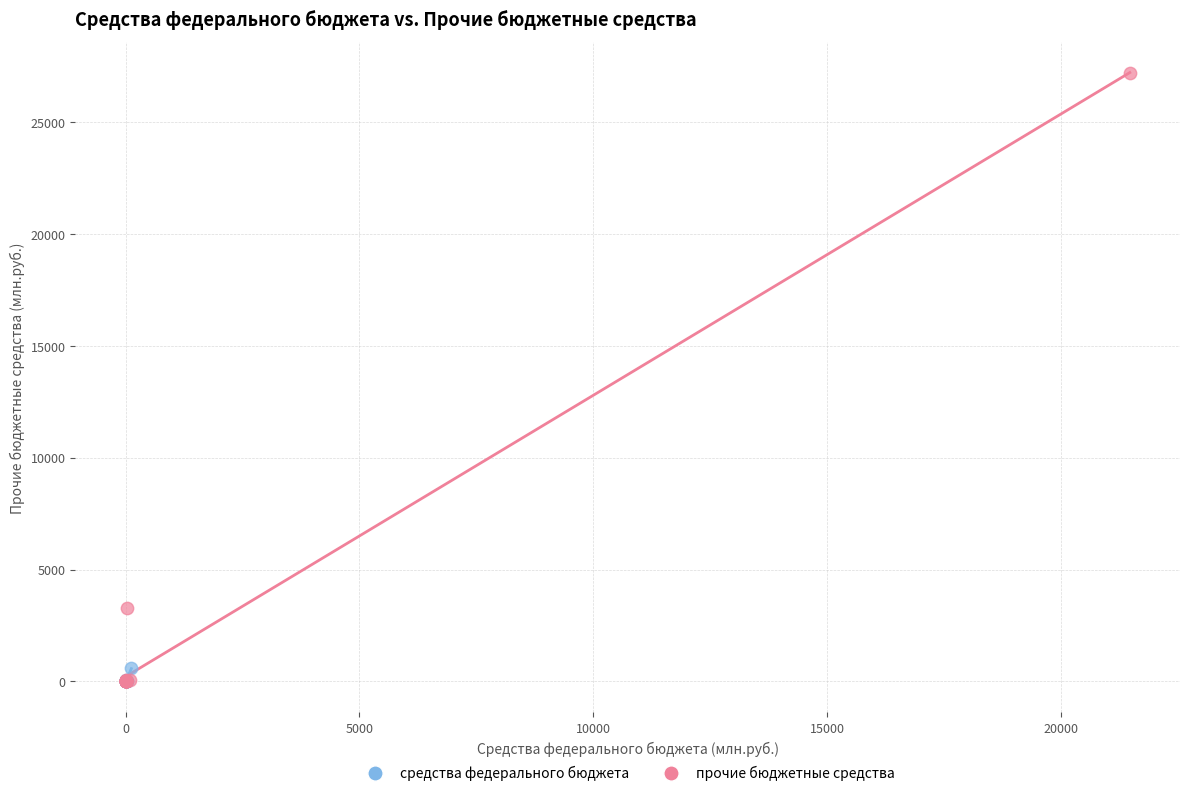

Which series contains the highest Y value?

прочие бюджетные средства